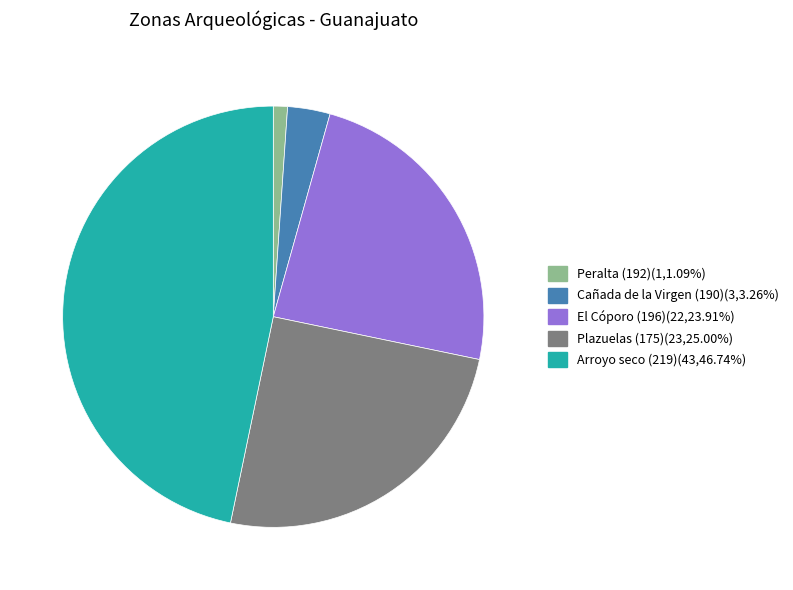

Which slice is the largest?

Arroyo seco (219)